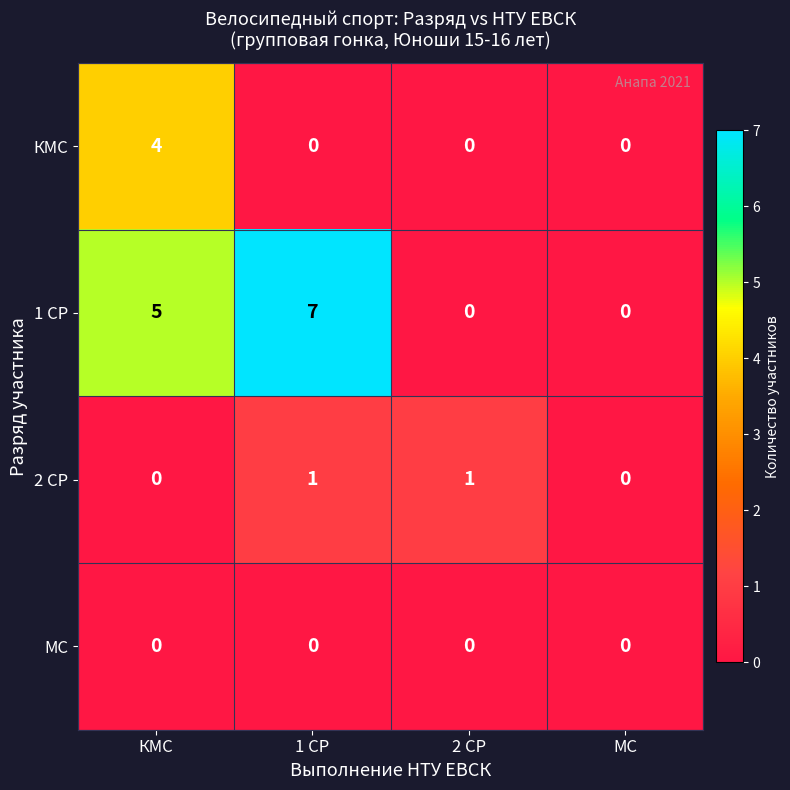

Is it true that КМС equals 4 at КМС?

True